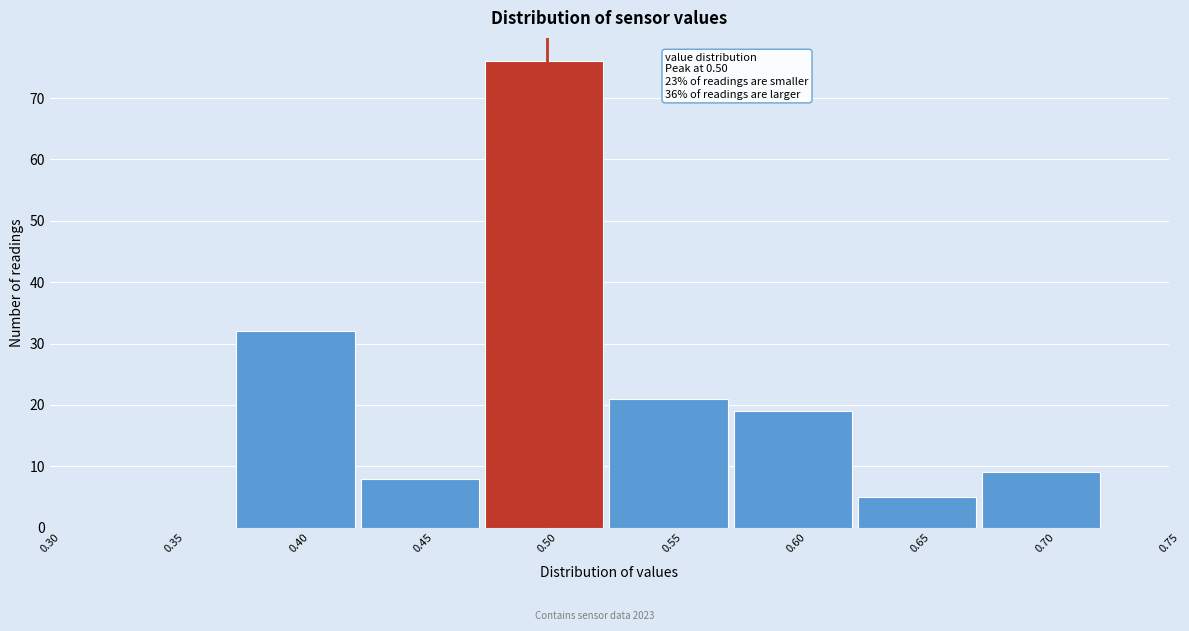

Over which range of the x-axis is the bar tallest?

0.475 to 0.525